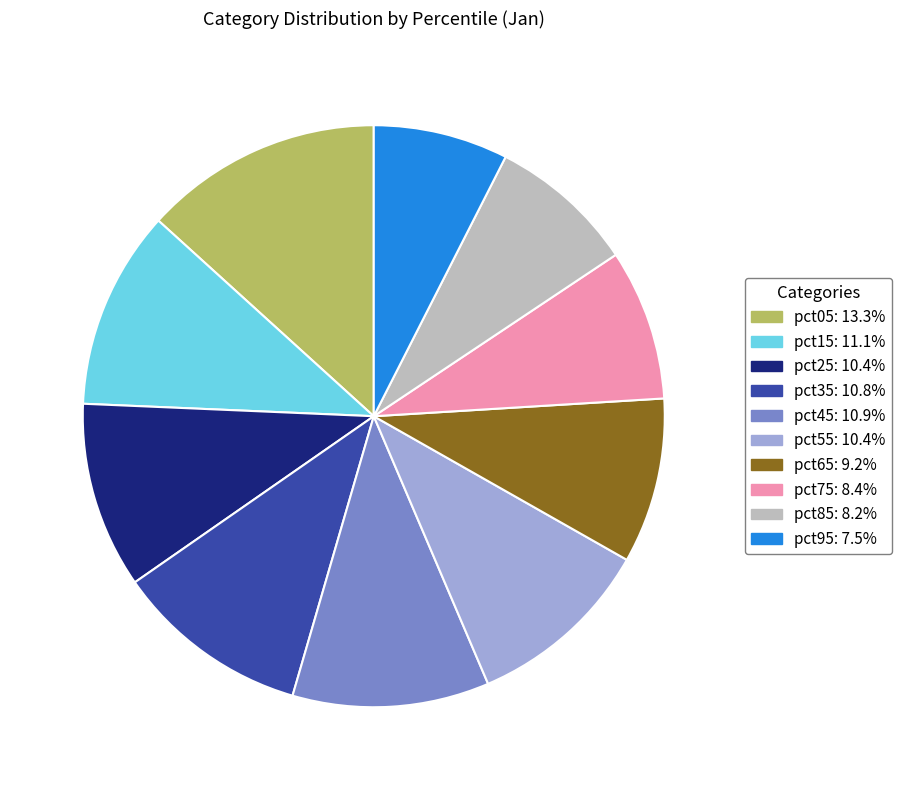

Combined, do pct55 and pct25 account for over 50%?

No